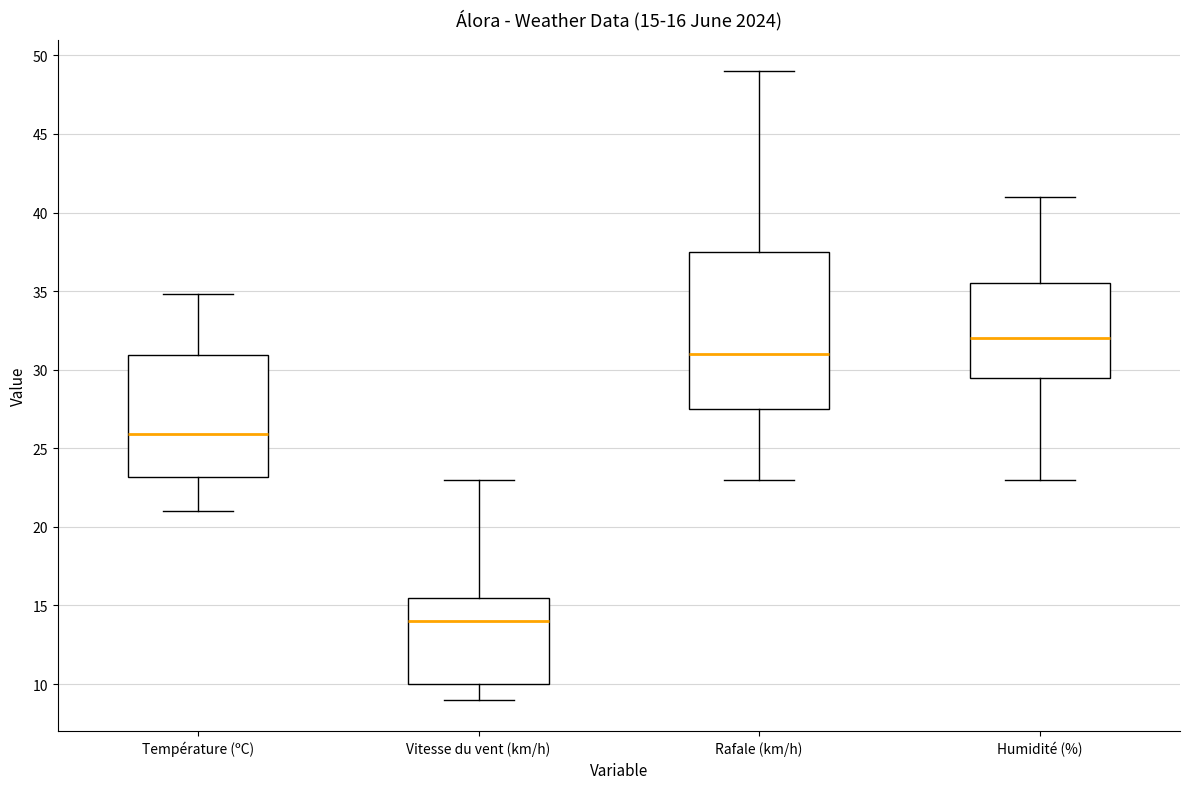

Which box has the highest median line?

Humidité (%)